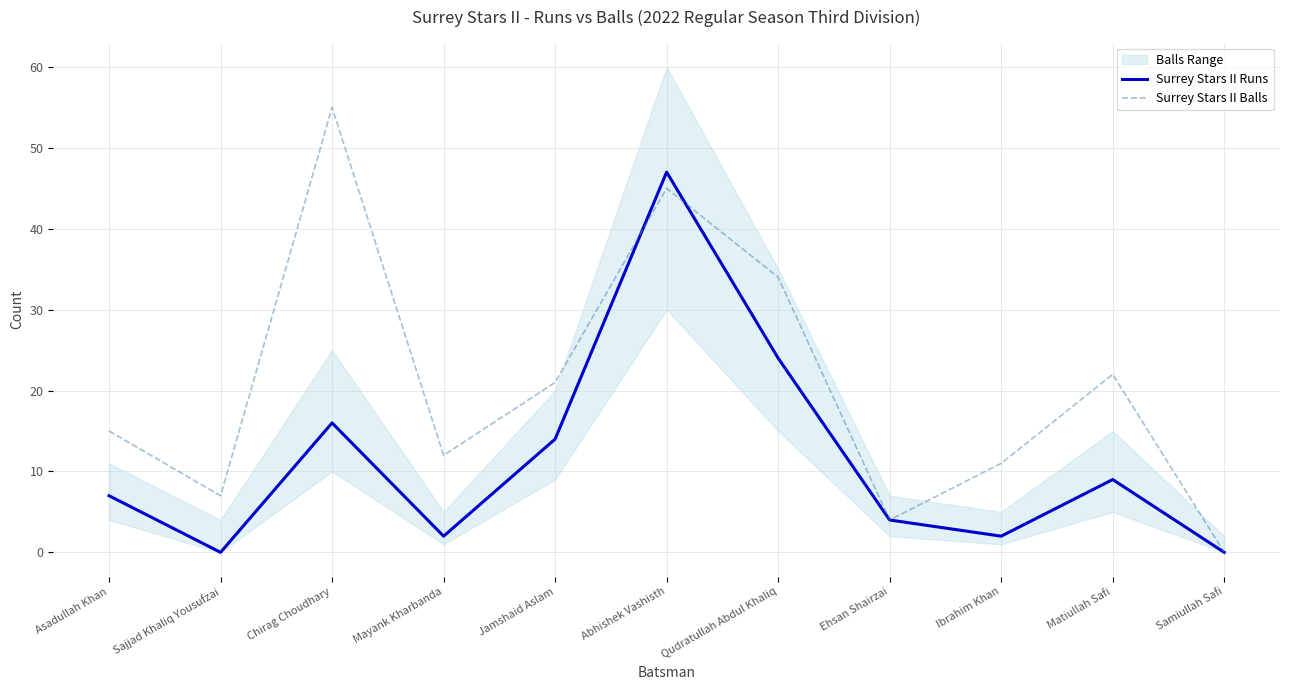

True or false: Surrey Stars II Balls has a value of 55 at Chirag Choudhary.

True